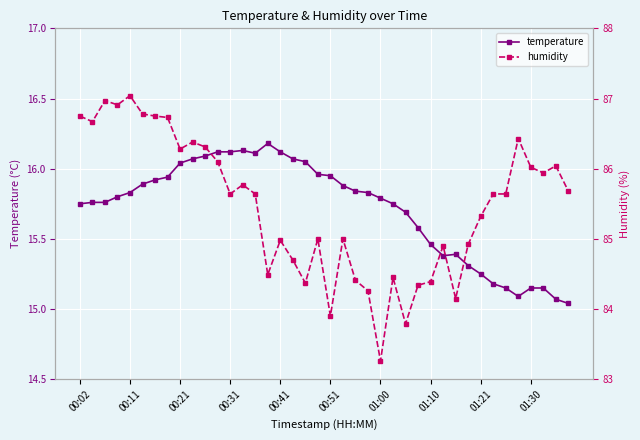

What is the maximum value for temperature?

16.2